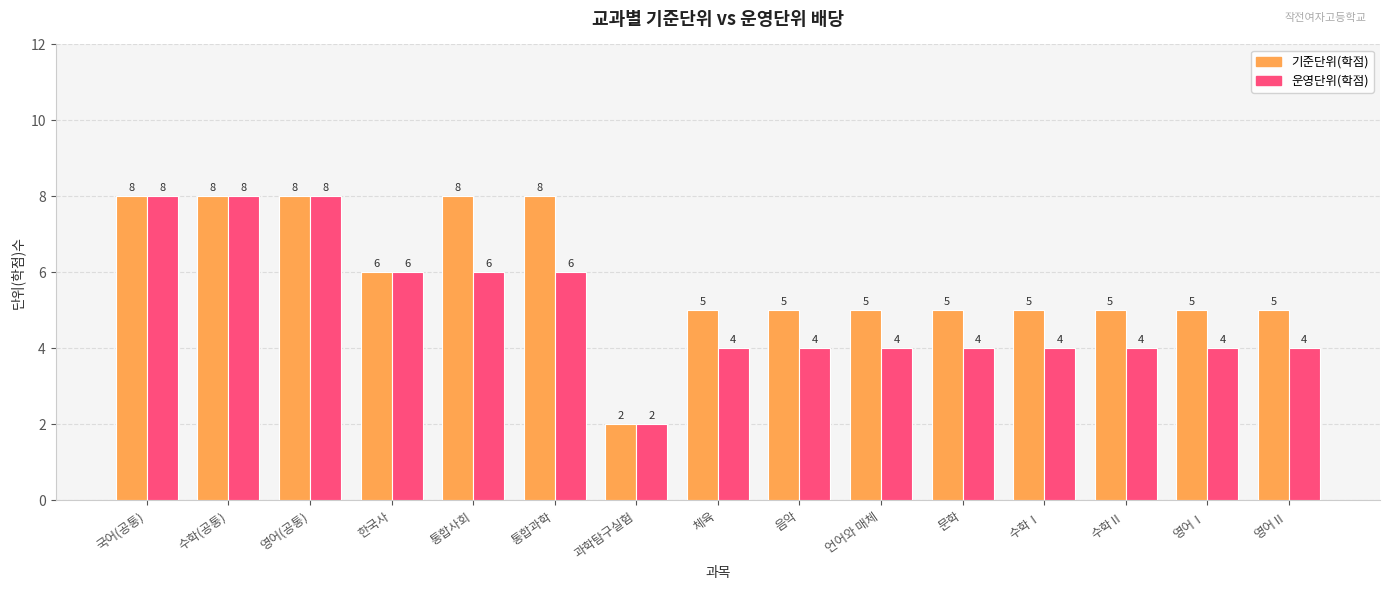

What is the value of the 기준단위(학점) bar at the 7th from the left?

2